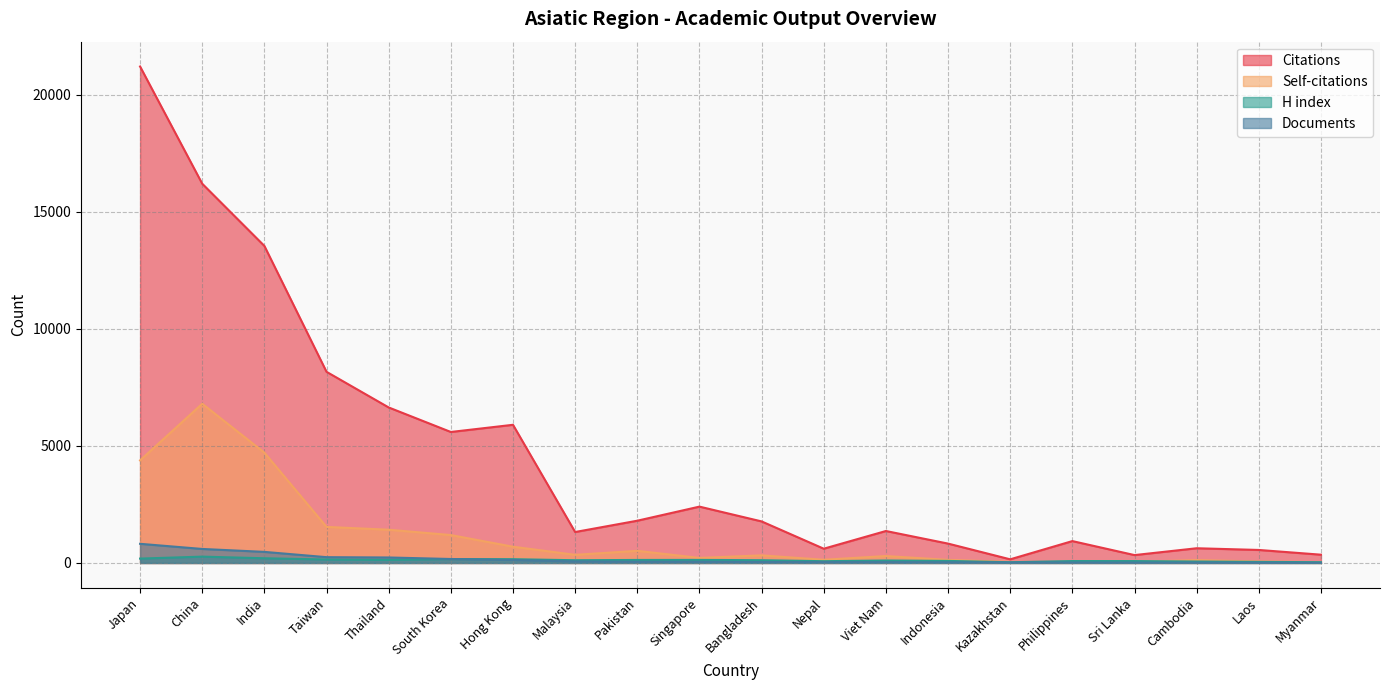

How many data points in Documents are above 51?

8